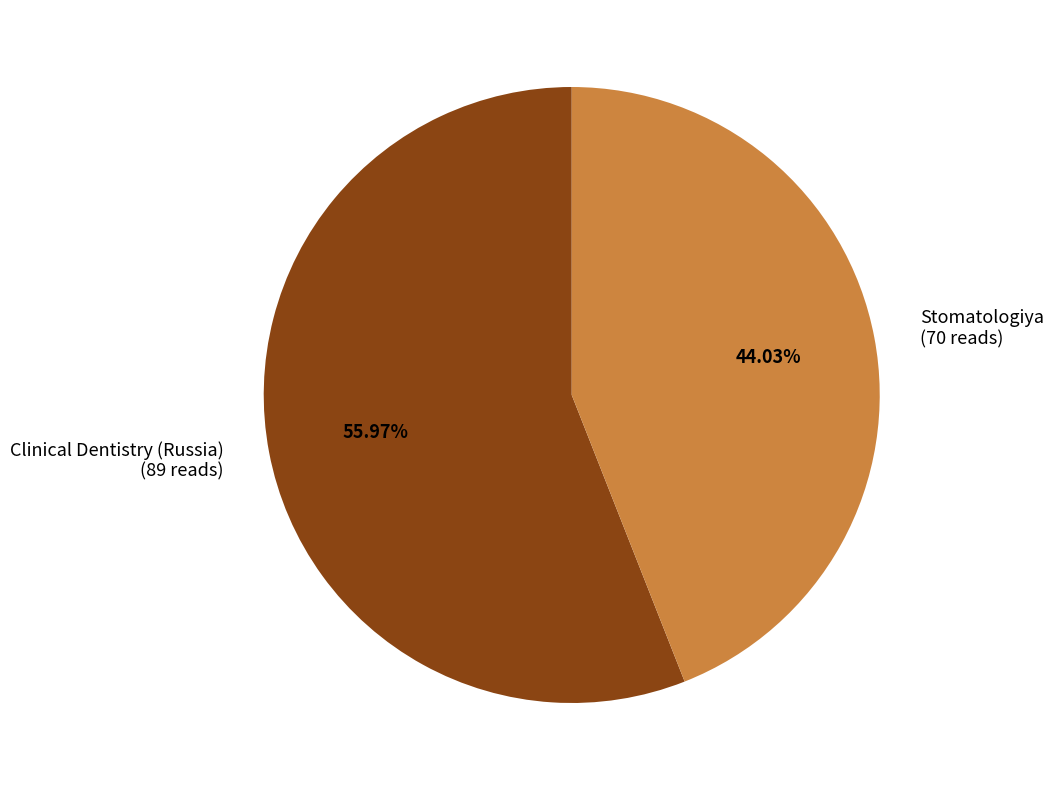

Is there a majority slice in this chart?

Yes